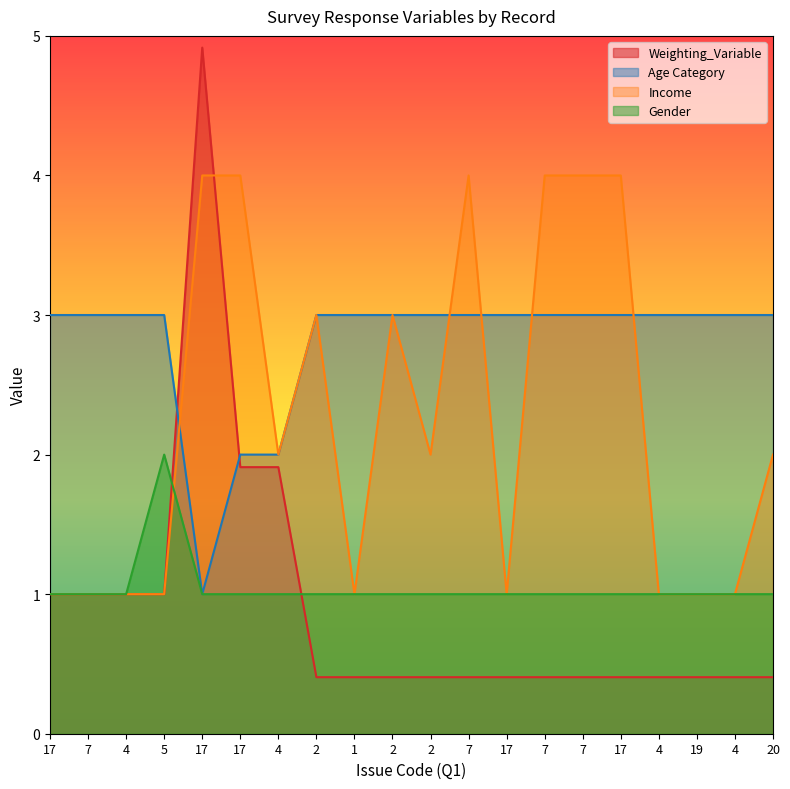

What are all the series names shown in the legend?

Weighting_Variable, Age Category, Income, Gender